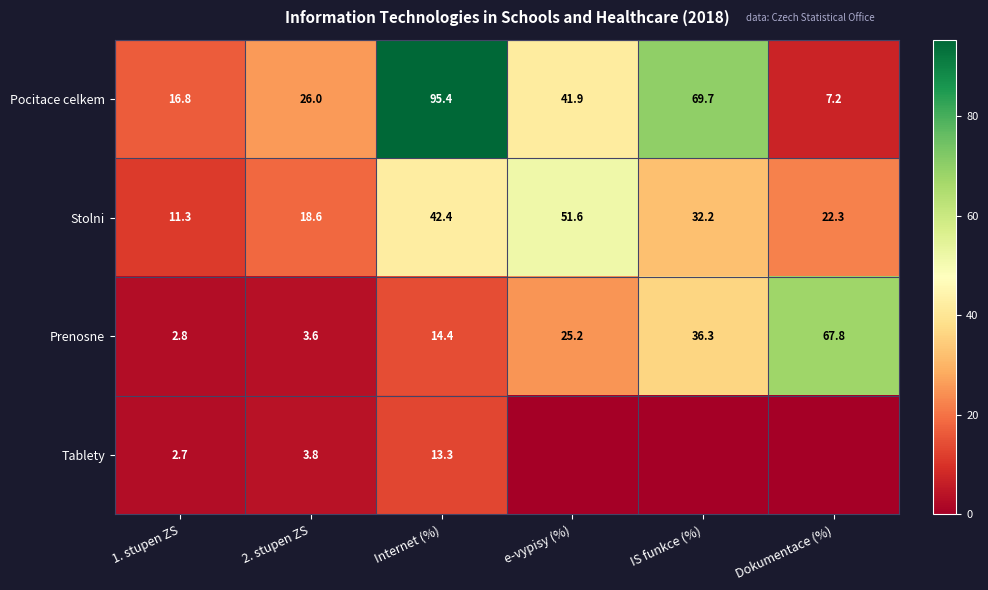

What is the difference between the maximum and minimum values in the Stolni series?

40.3